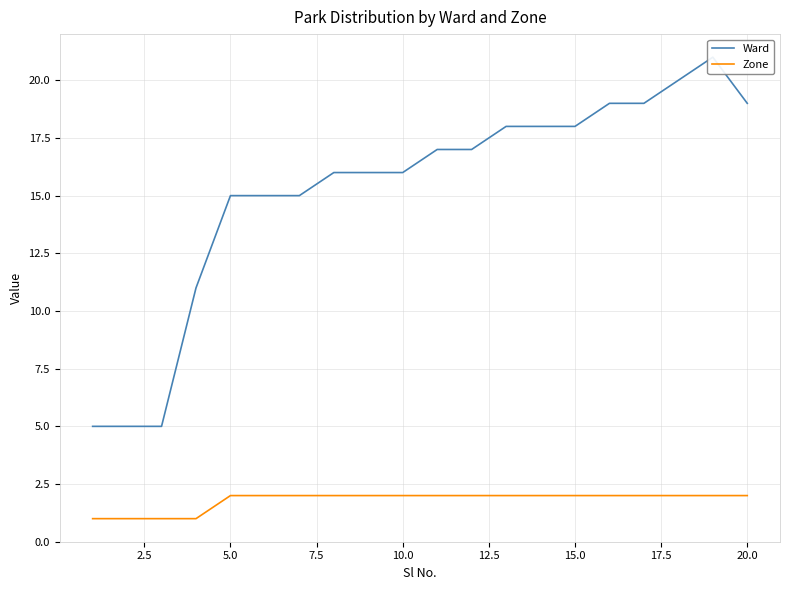

What is the smallest value displayed?

1